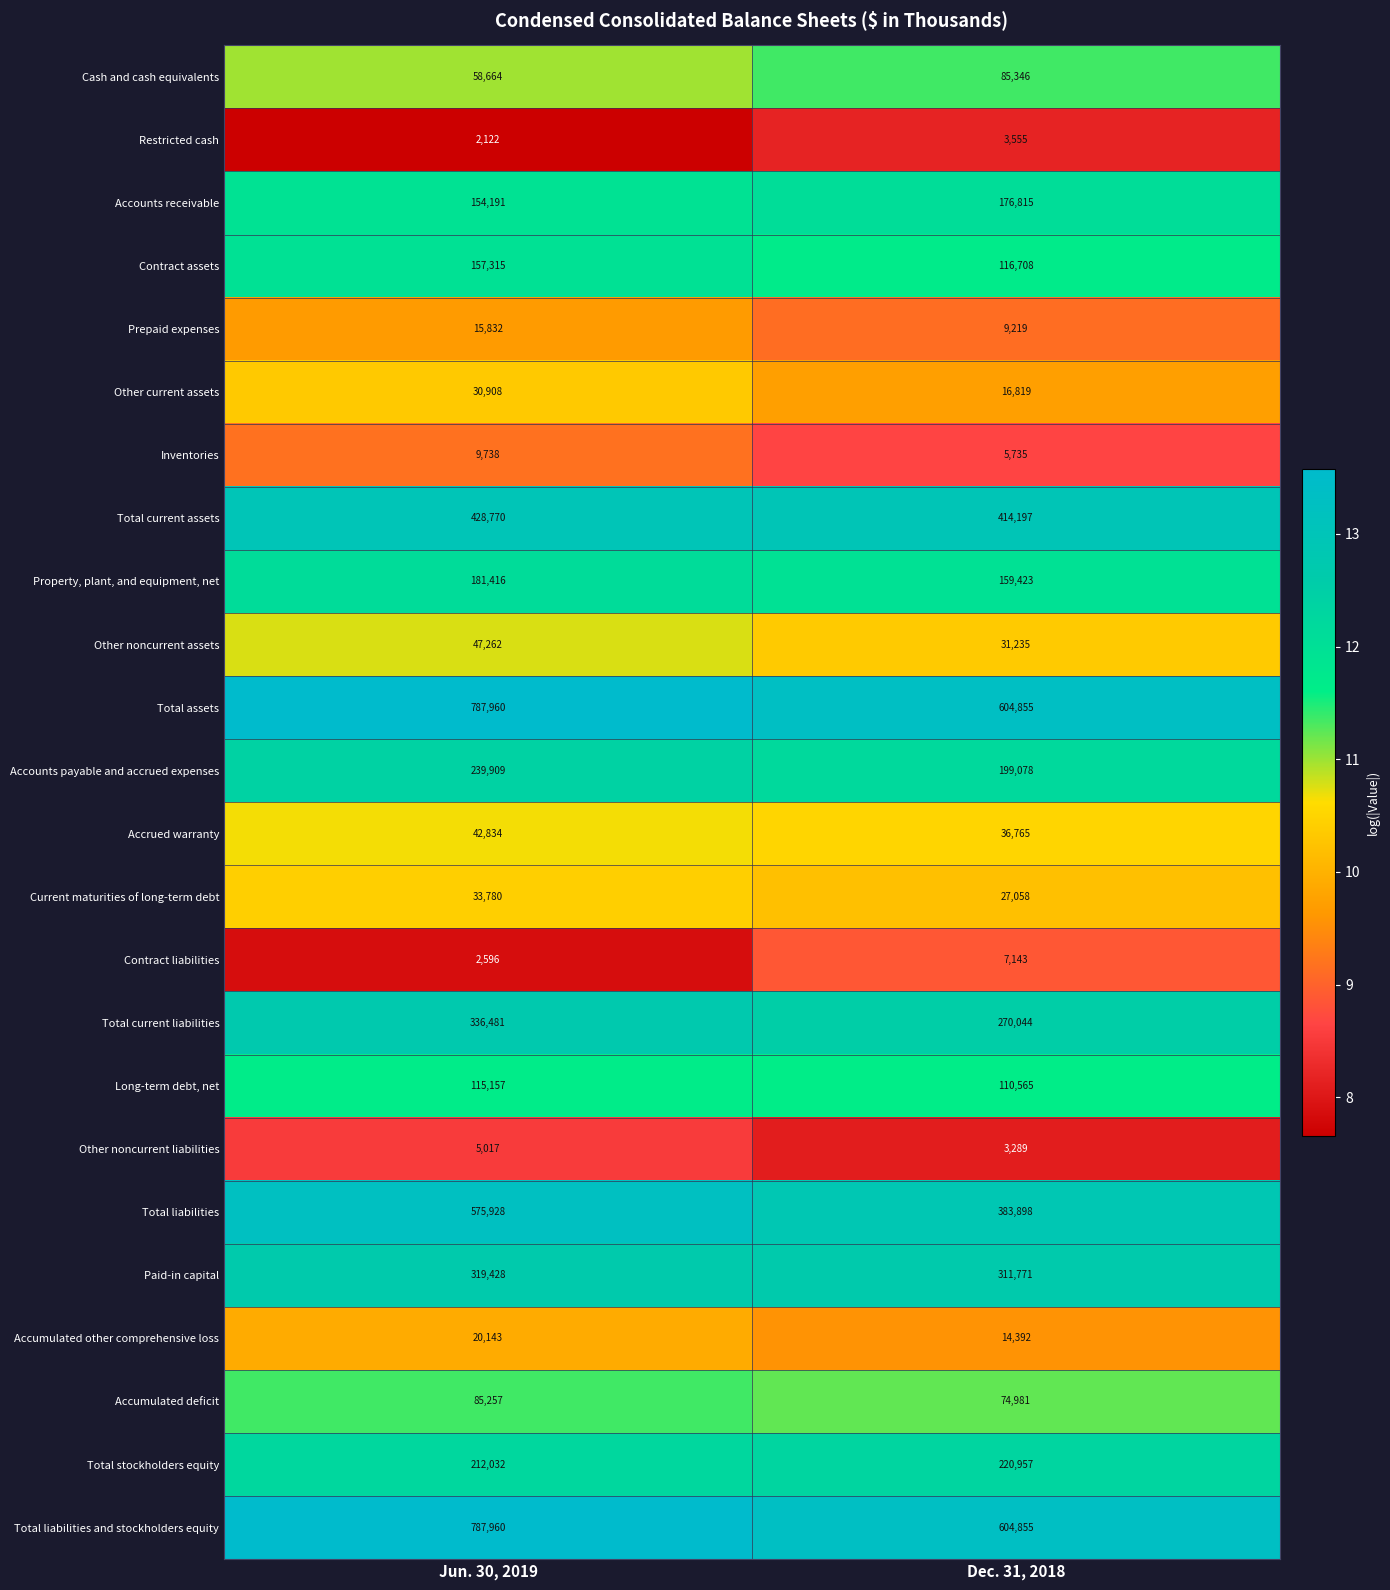

True or false: Accumulated other comprehensive loss has a value of 36143 at Jun. 30, 2019.

False